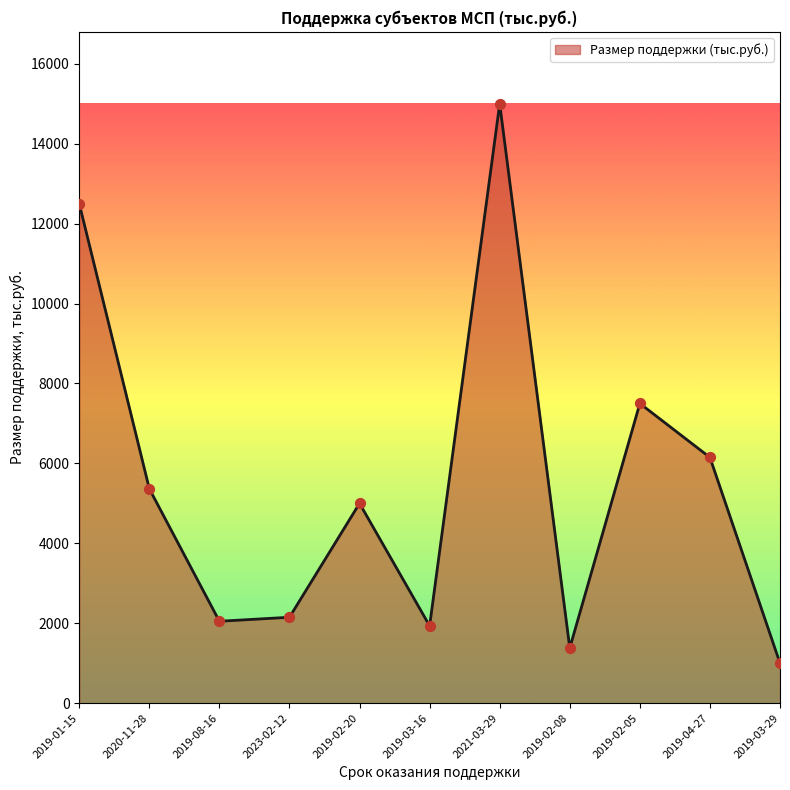

What is the change in value from 2019-08-16 to 2019-04-27?

+4100.0